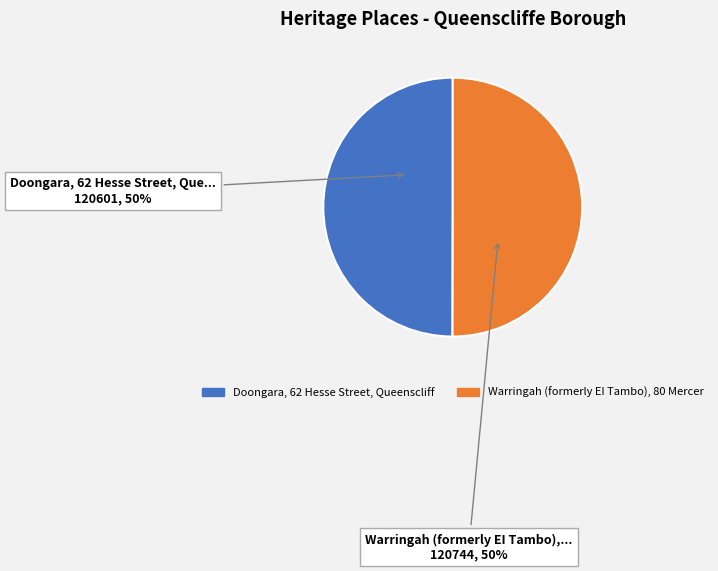

To the nearest percent, what is the average slice percentage?

50%